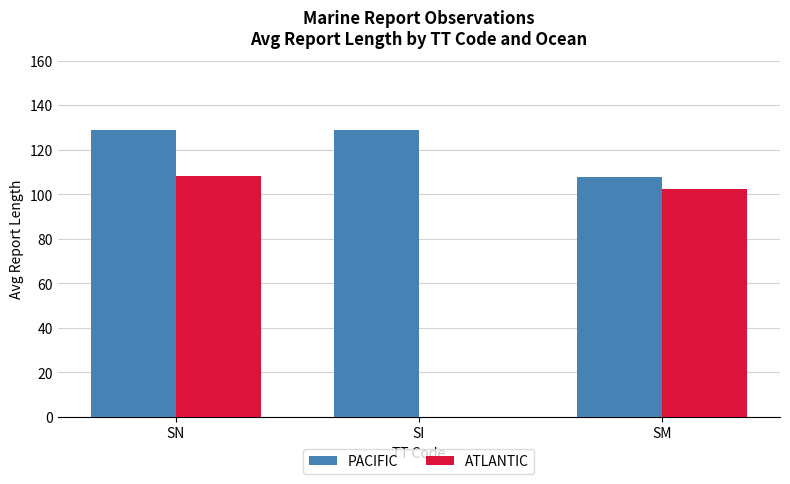

What is the sum of the ATLANTIC values at SI and SN?

108.0